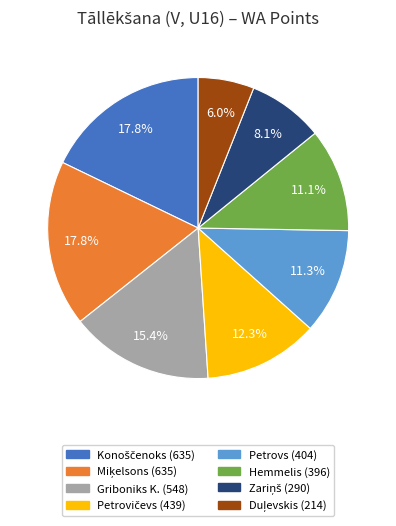

How many segments does this pie chart have?

8